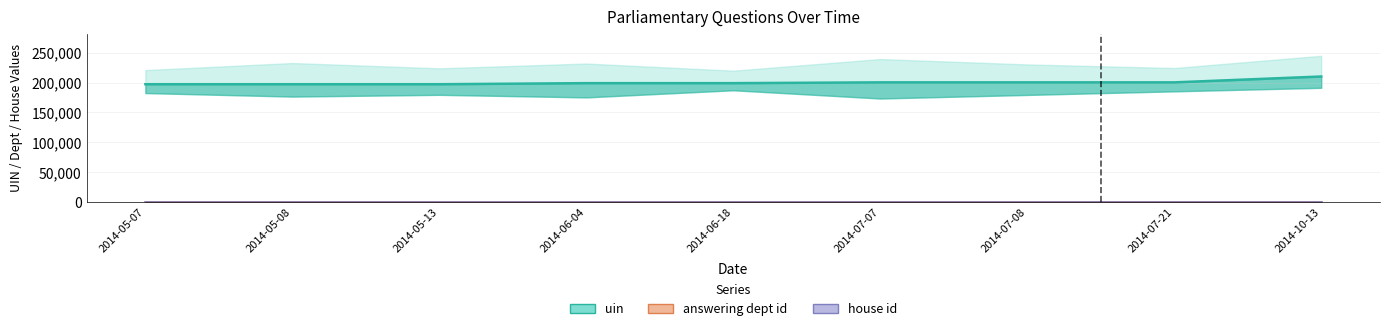

The value of uin at 2014-10-13 is 210183. True or false?

True